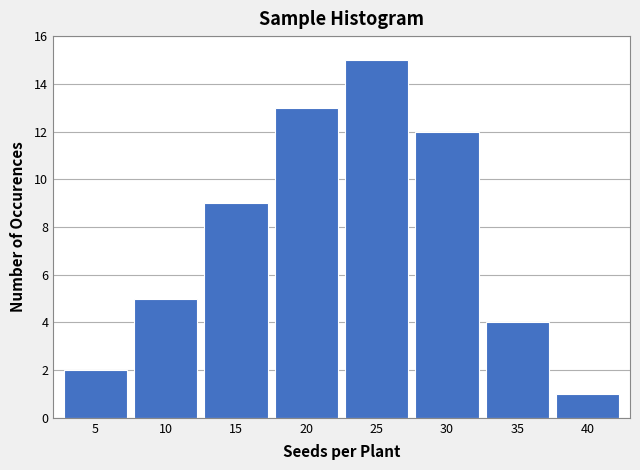

Reading right to left, transcribe all the data shown in this chart.

1	4	12	15	13	9	5	2